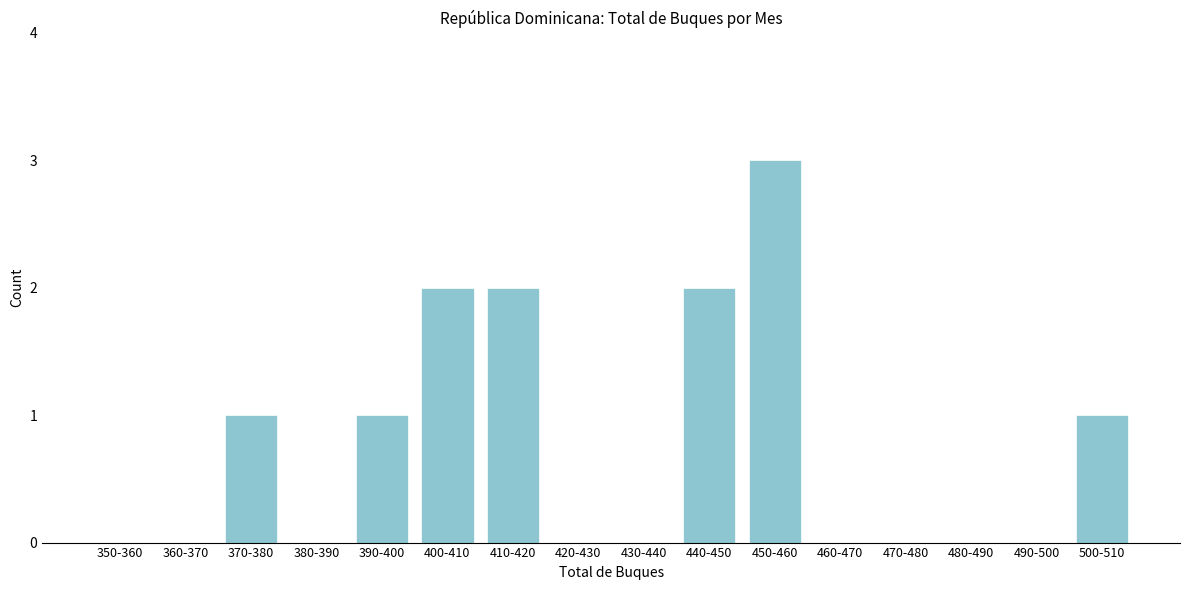

Reading left to right, extract all data points from this chart.

350-360=0	360-370=0	370-380=1	380-390=0	390-400=1	400-410=2	410-420=2	420-430=0	430-440=0	440-450=2	450-460=3	460-470=0	470-480=0	480-490=0	490-500=0	500-510=1